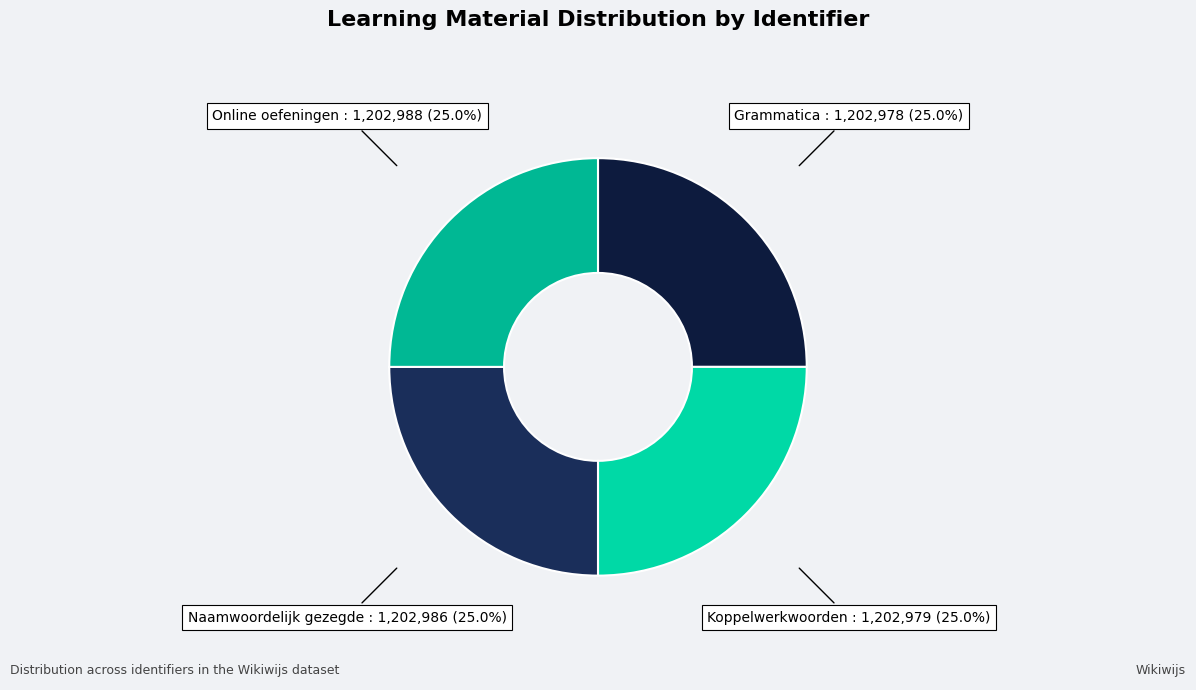

True or false: Online oefeningen accounts for 11% of the total.

False